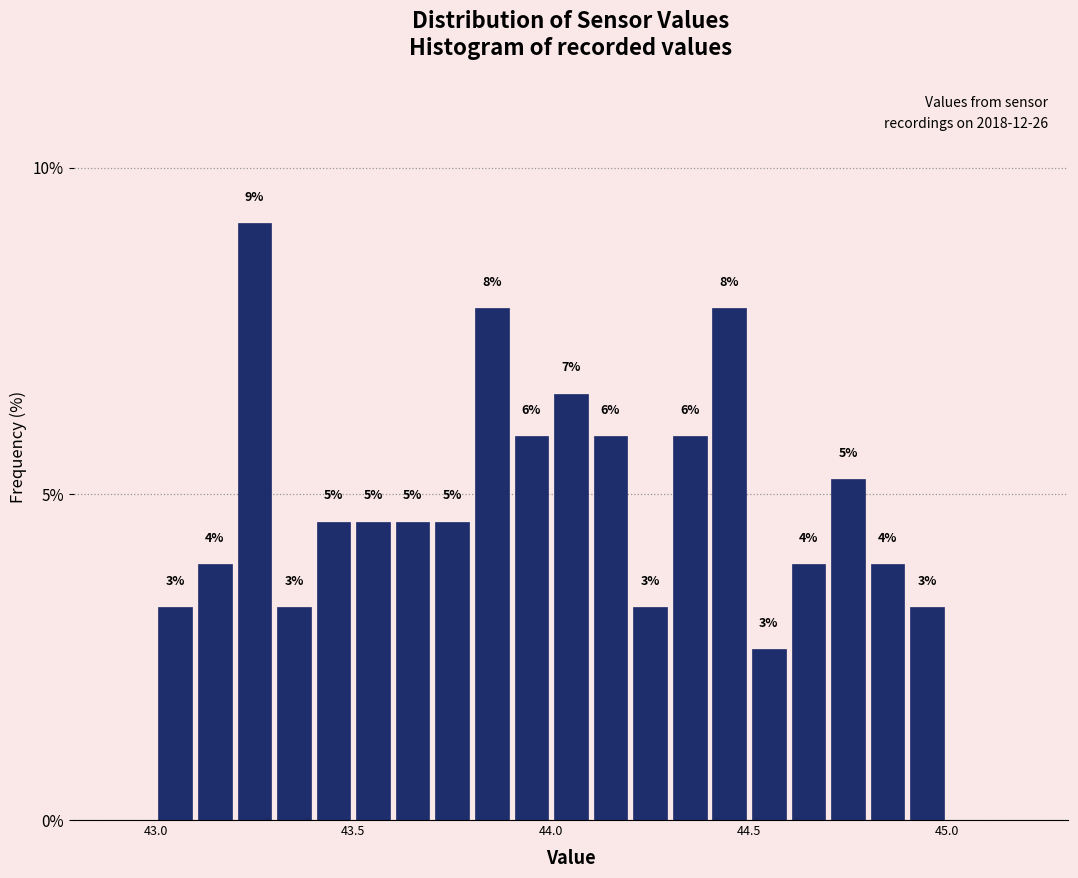

Around what value on the x-axis is the tallest bar? Give the approximate position of its centre, as read against the axis.

43.25